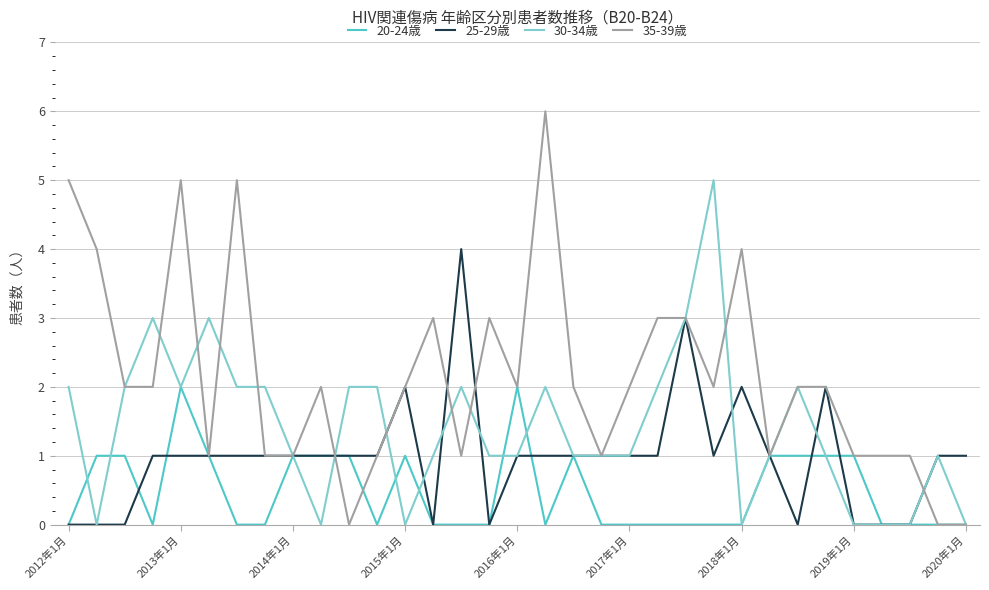

List the series in order of their peak value, lowest first.

20-24歳, 25-29歳, 30-34歳, 35-39歳